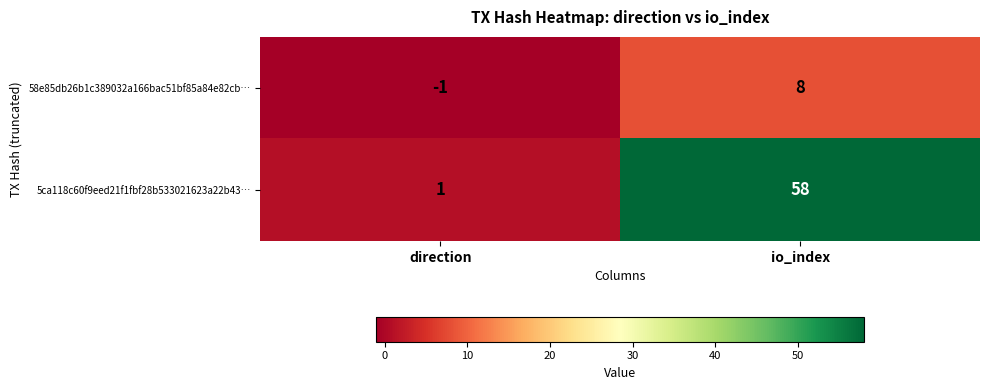

Which series has the largest range (max minus min)?

5ca118c60f9eed21f1fbf28b533021623a22b43…